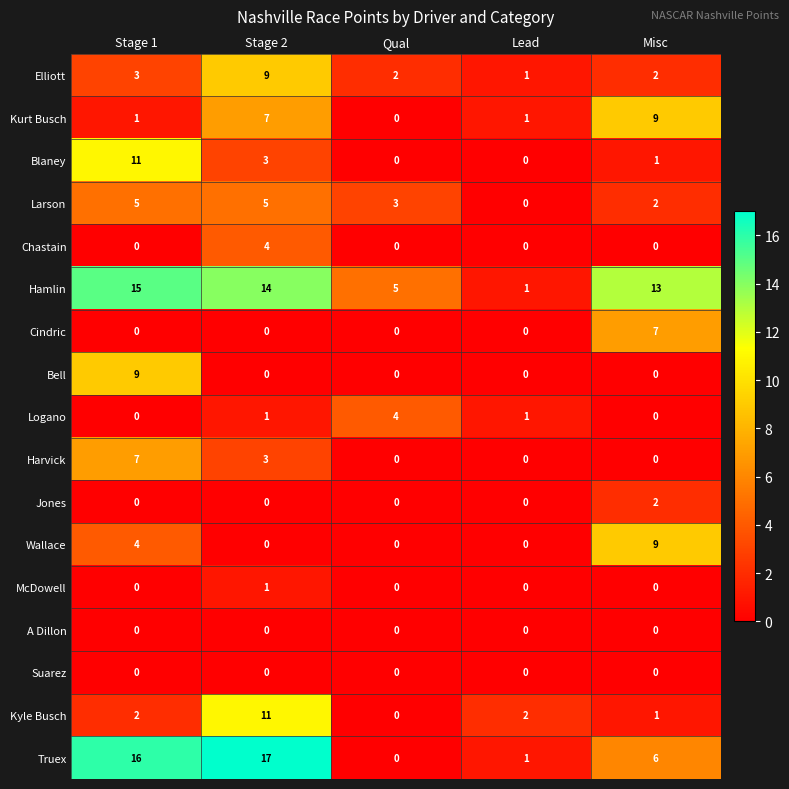

What is the sum of all Chastain values?

4